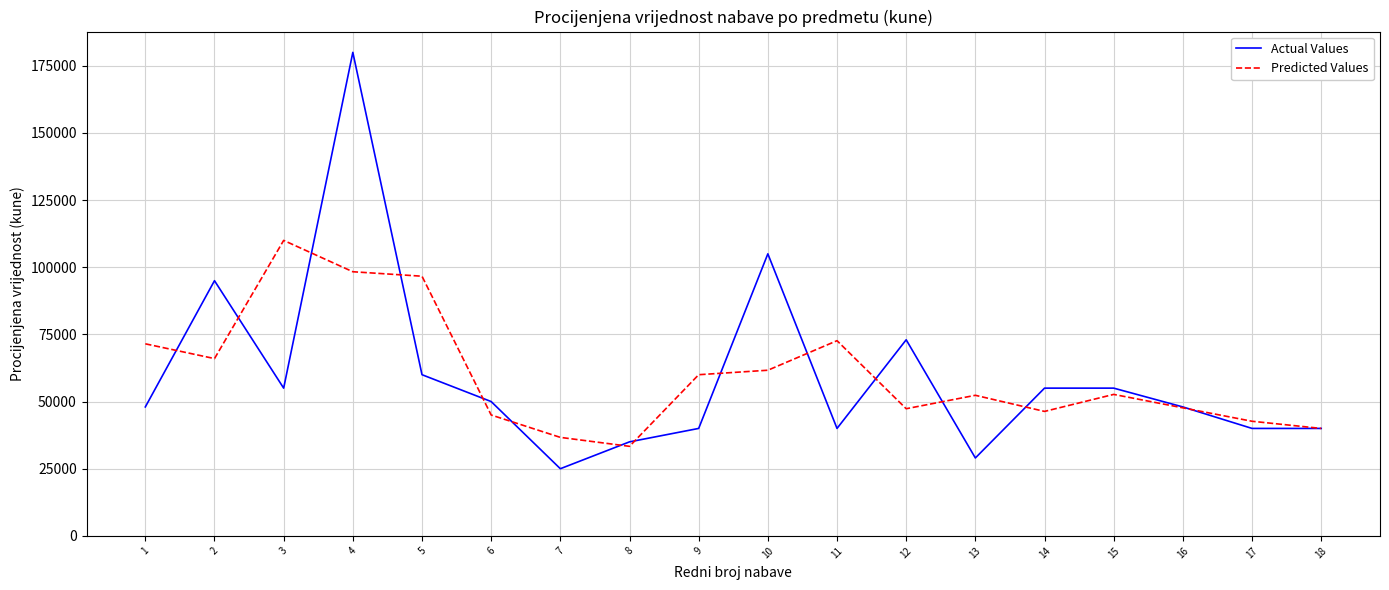

True or false: Actual Values has a value of 55000.0 at 14.

True